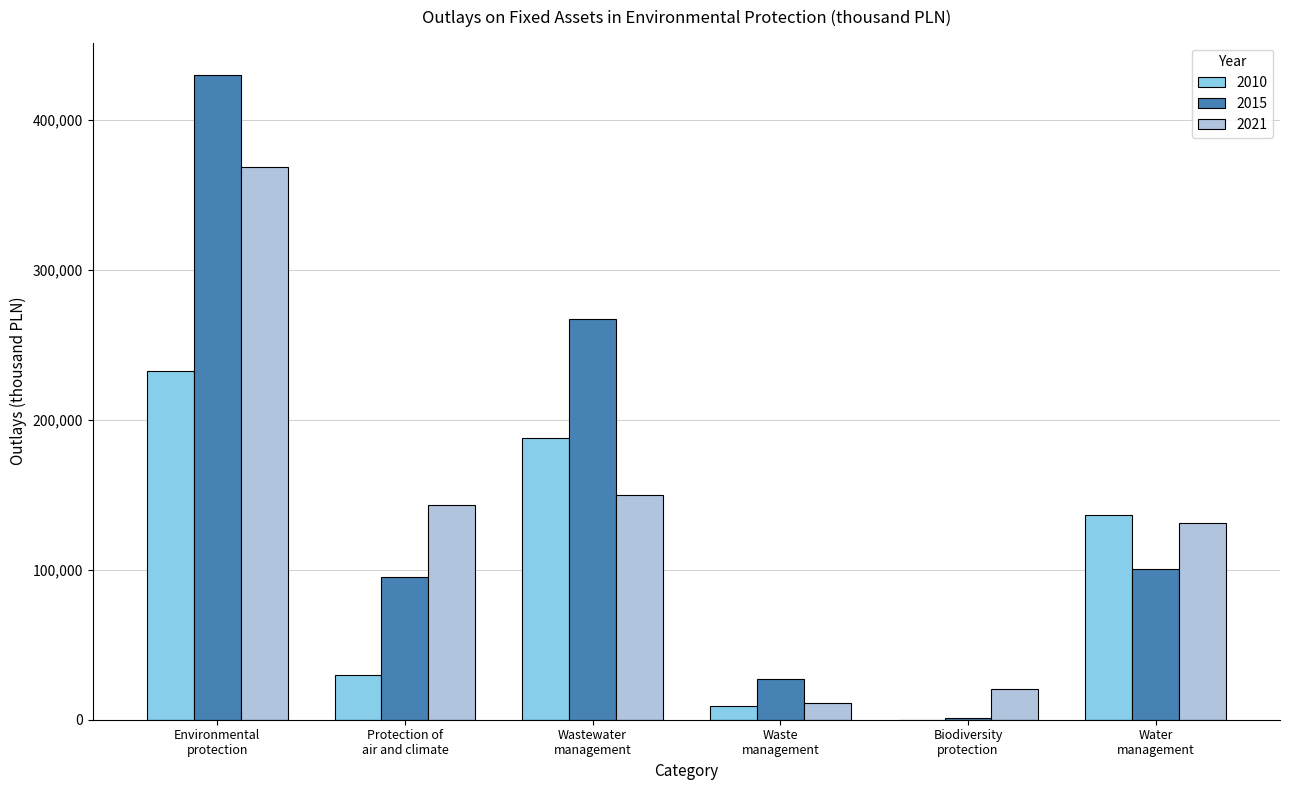

What is the sum of all 2021 values?

824385.5